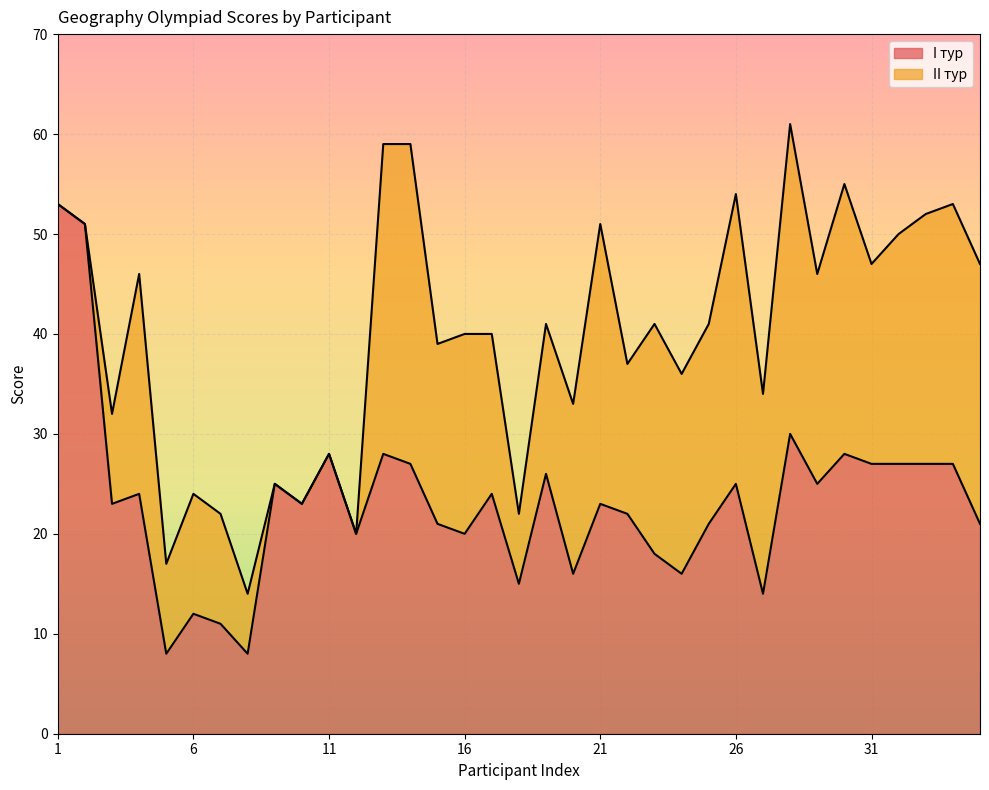

True or false: I тур has a value of 20 at 16.

True